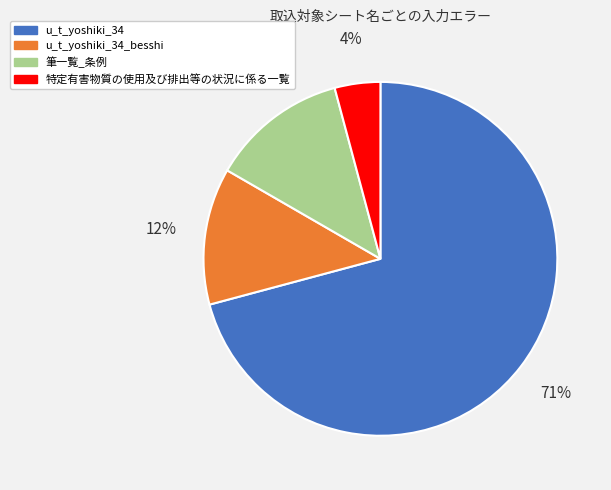

Which slice is the largest?

u_t_yoshiki_34